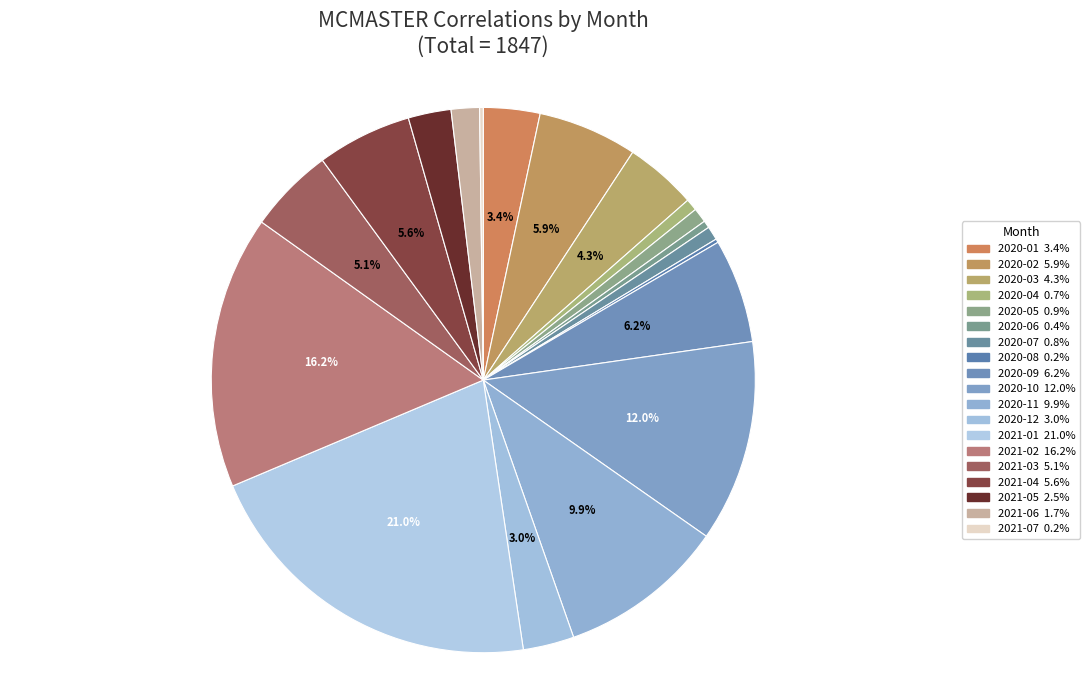

Count the number of slices in the pie.

19